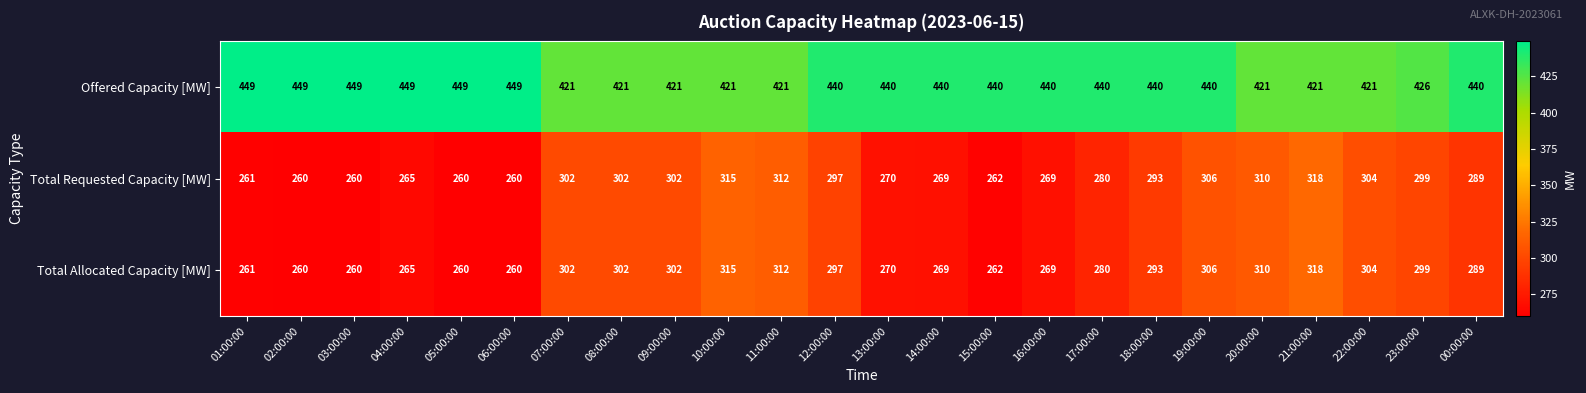

What is the minimum value for Offered Capacity [MW]?

421